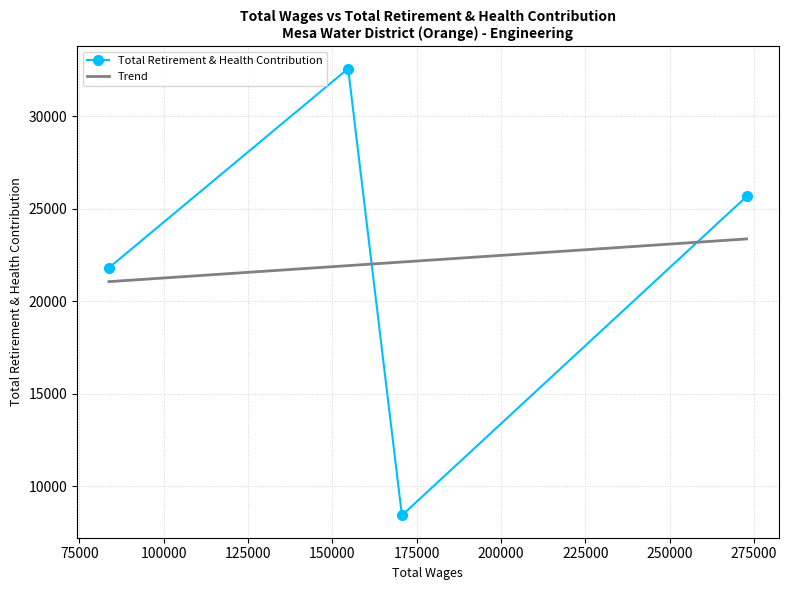

What is the maximum value for Total Retirement & Health Contribution?

32568.0